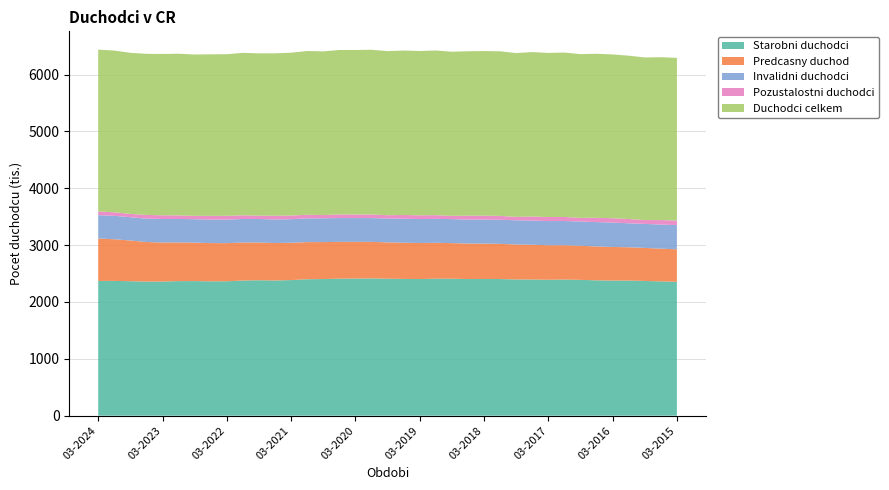

Reading left to right, extract all data points from this chart.

Starobni duchodci: 03-2024=2370334	12-2023=2371241	09-2023=2365668	06-2023=2358367	03-2023=2359285	12-2022=2367185	09-2022=2367780	06-2022=2363406	03-2022=2364429	12-2021=2377820	09-2021=2382451	06-2021=2378079	03-2021=2385460	12-2020=2400479	09-2020=2403767	06-2020=2409904	03-2020=2412354	12-2019=2414814	09-2019=2409704	06-2019=2406014	03-2019=2403526	12-2018=2410080	09-2018=2409128	06-2018=2403695	03-2018=2404626	12-2017=2403933	09-2017=2396784	06-2017=2396032	03-2017=2390781	12-2016=2395382	09-2016=2389270	06-2016=2381012	03-2016=2376668	12-2015=2376883	09-2015=2370725	06-2015=2362155	03-2015=2355354
Predcasny duchod: 03-2024=746171	12-2023=732612	09-2023=716310	06-2023=696835	03-2023=687495	12-2022=680130	09-2022=676441	06-2022=673049	03-2022=671147	12-2021=668156	09-2021=663387	06-2021=659445	03-2021=656665	12-2020=652844	09-2020=650079	06-2020=647885	03-2020=645902	12-2019=642636	09-2019=639094	06-2019=636903	03-2019=634271	12-2018=630896	09-2018=627148	06-2018=624585	03-2018=622178	12-2017=618842	09-2017=614988	06-2017=611346	03-2017=607547	12-2016=603501	09-2016=599672	06-2016=595777	03-2016=591379	12-2015=586009	09-2015=580780	06-2015=575979	03-2015=571317
Invalidni duchodci: 03-2024=411530	12-2023=411706	09-2023=410149	06-2023=410668	03-2023=413465	12-2022=413513	09-2022=412747	06-2022=412424	03-2022=414028	12-2021=414646	09-2021=414628	06-2021=414275	03-2021=414913	12-2020=417639	09-2020=418942	06-2020=418881	03-2020=417816	12-2019=418983	09-2019=420544	06-2019=421368	03-2019=421317	12-2018=421487	09-2018=421631	06-2018=421896	03-2018=423428	12-2017=424242	09-2017=425611	06-2017=425363	03-2017=425318	12-2016=425788	09-2016=427431	06-2016=428887	03-2016=429630	12-2015=421655	09-2015=422445	06-2015=423981	03-2015=426338
Pozustalostni duchodci: 03-2024=65101	12-2023=62636	09-2023=58114	06-2023=65923	03-2023=65425	12-2022=63482	09-2022=58428	06-2022=66626	03-2022=65852	12-2021=65178	09-2021=58590	06-2021=65617	03-2021=64346	12-2020=63306	09-2020=56977	06-2020=64038	03-2020=63888	12-2019=63730	09-2019=57447	06-2019=66252	03-2019=66084	12-2018=65406	09-2018=57274	06-2018=68074	03-2018=68238	12-2017=67788	09-2017=60020	06-2017=71370	03-2017=71632	12-2016=71299	09-2016=63976	06-2016=75854	03-2016=75866	12-2015=75415	09-2015=67643	06-2015=79430	03-2015=79919
Duchodci celkem: 03-2024=2846965	12-2023=2845583	09-2023=2833931	06-2023=2834958	03-2023=2838175	12-2022=2844180	09-2022=2838955	06-2022=2842456	03-2022=2844309	12-2021=2857644	09-2021=2855669	06-2021=2857971	03-2021=2864719	12-2020=2881424	09-2020=2879686	06-2020=2892823	03-2020=2894058	12-2019=2897527	09-2019=2887695	06-2019=2893634	03-2019=2890927	12-2018=2896973	09-2018=2888033	06-2018=2893665	03-2018=2896292	12-2017=2895963	09-2017=2882415	06-2017=2892765	03-2017=2887731	12-2016=2892469	09-2016=2880677	06-2016=2885753	03-2016=2882164	12-2015=2873953	09-2015=2860813	06-2015=2865566	03-2015=2861611